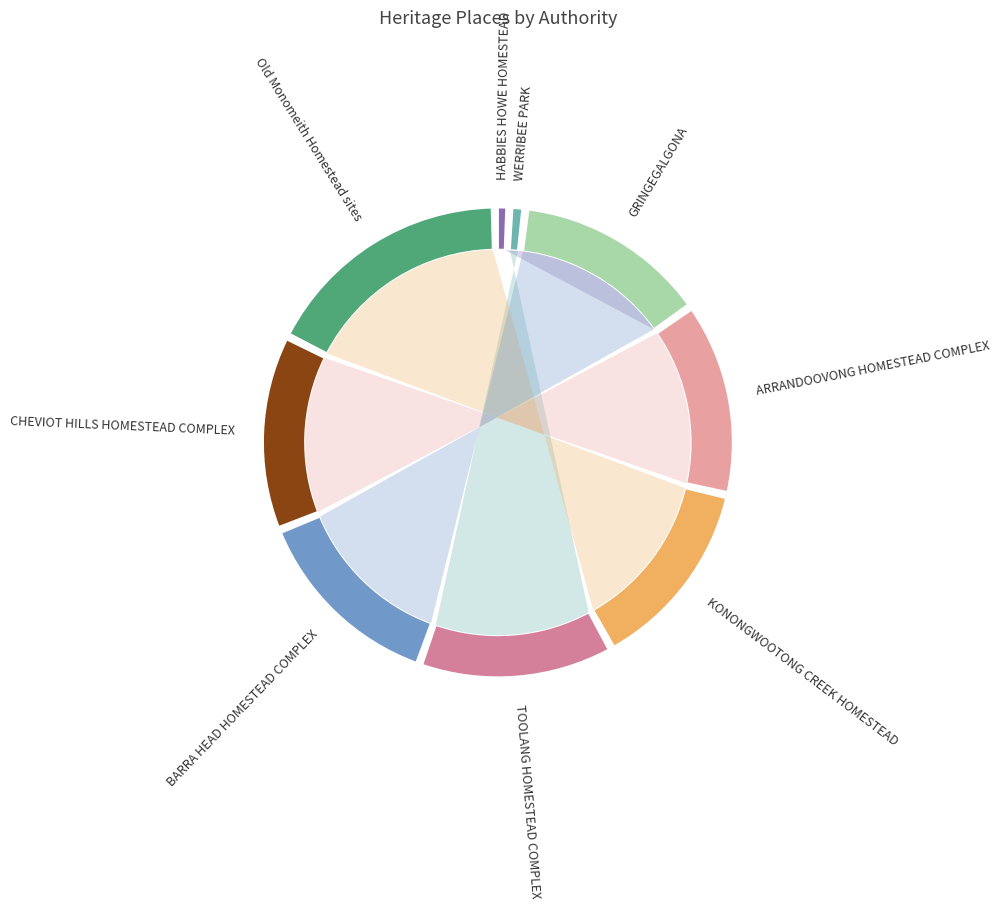

To the nearest percent, what is the difference between the largest and smallest slice percentages?

17%